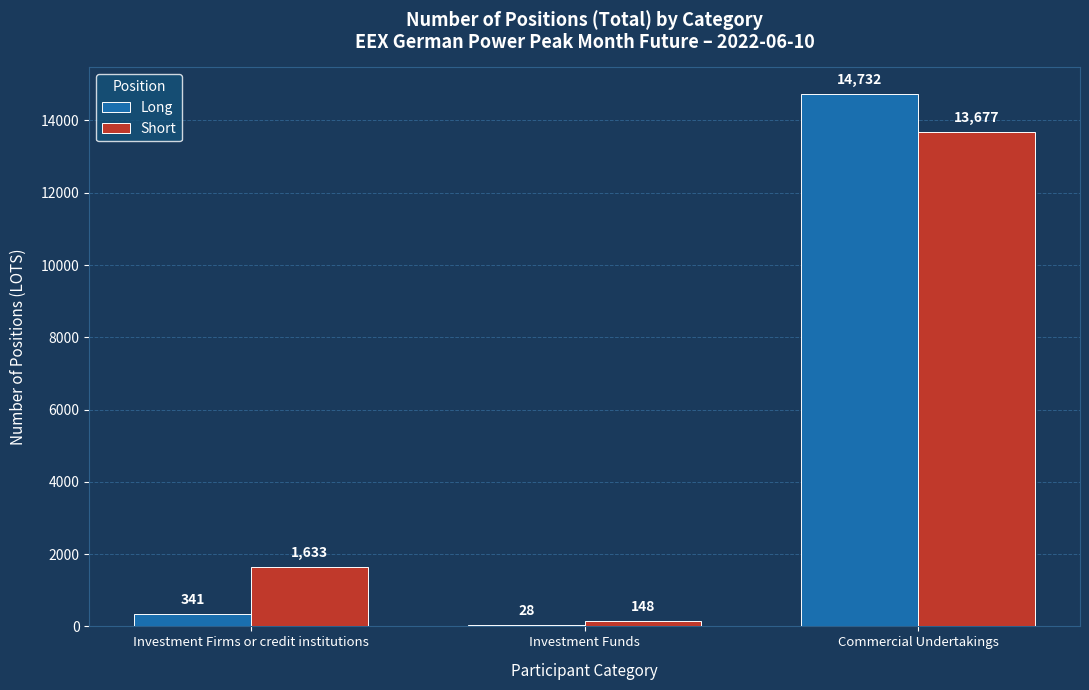

What are all the series names shown in the legend?

Long, Short